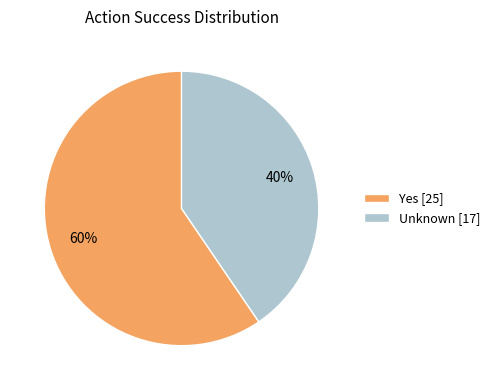

True or false: Yes [25] accounts for 60% of the total.

True